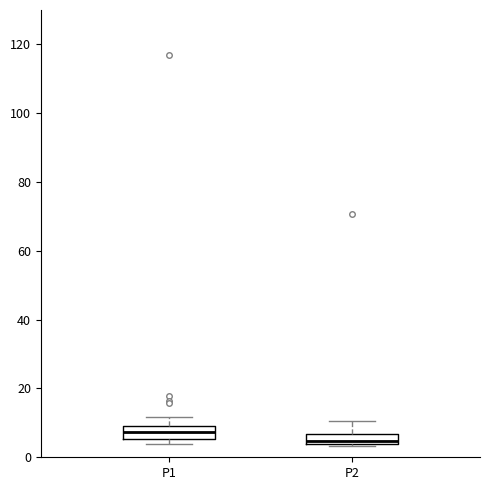

Where is the lower edge of the box for P2 on the y-axis? The values are not printed on the chart, so give them approximately, as read against the axis.

4